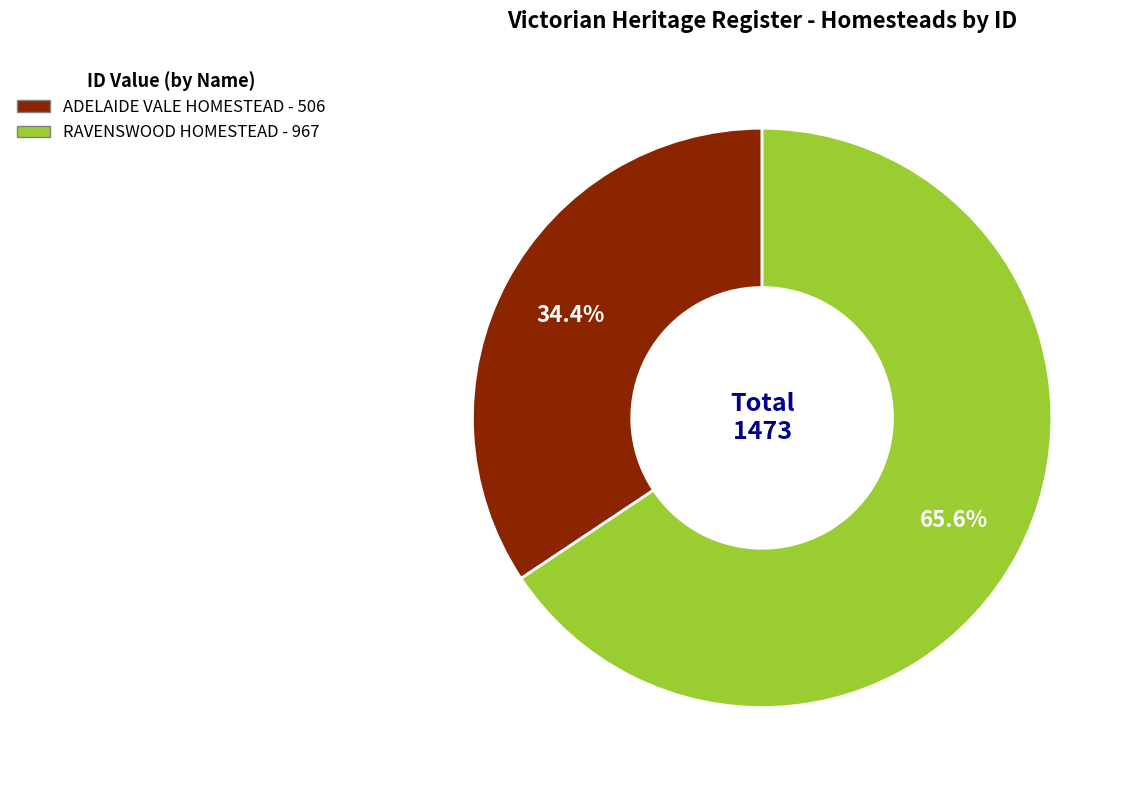

Is there any slice that represents more than half of the pie?

Yes